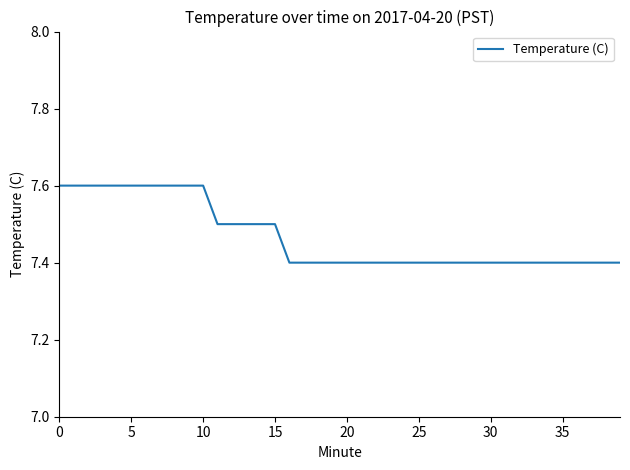

How many values are between 7 and 8?

40